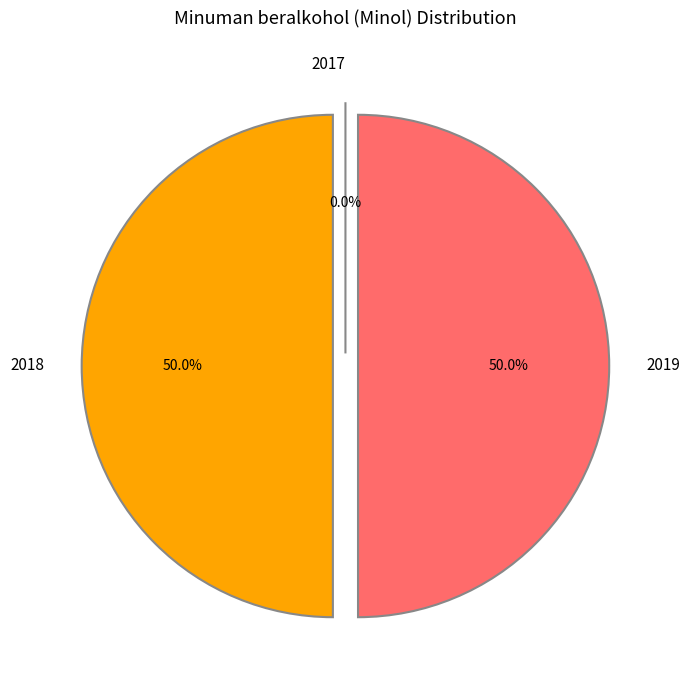

Approximately how many times larger is the value at 2018 compared to 2019?

1.0